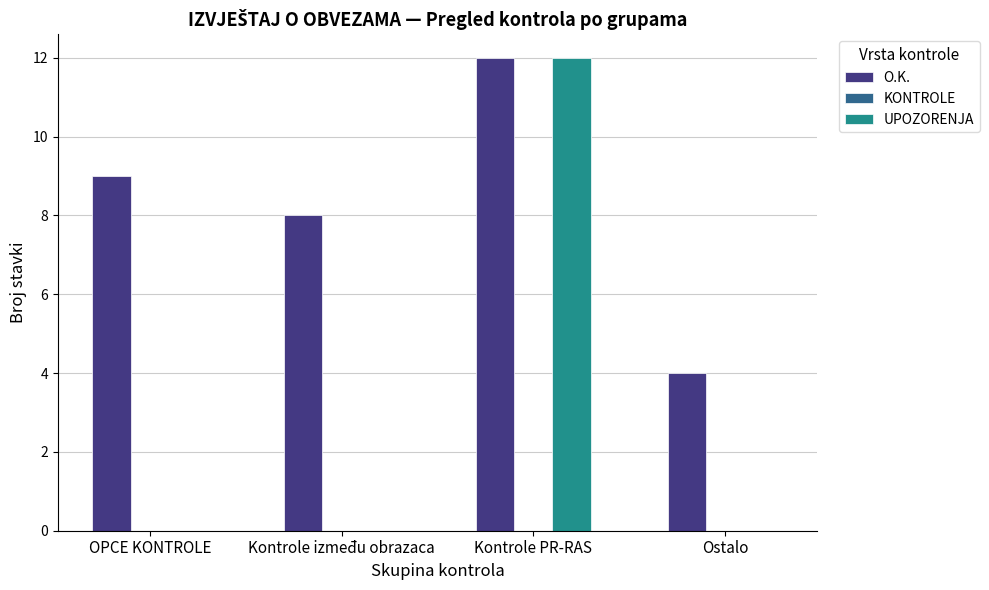

Which category has the highest value across all series?

Kontrole PR-RAS